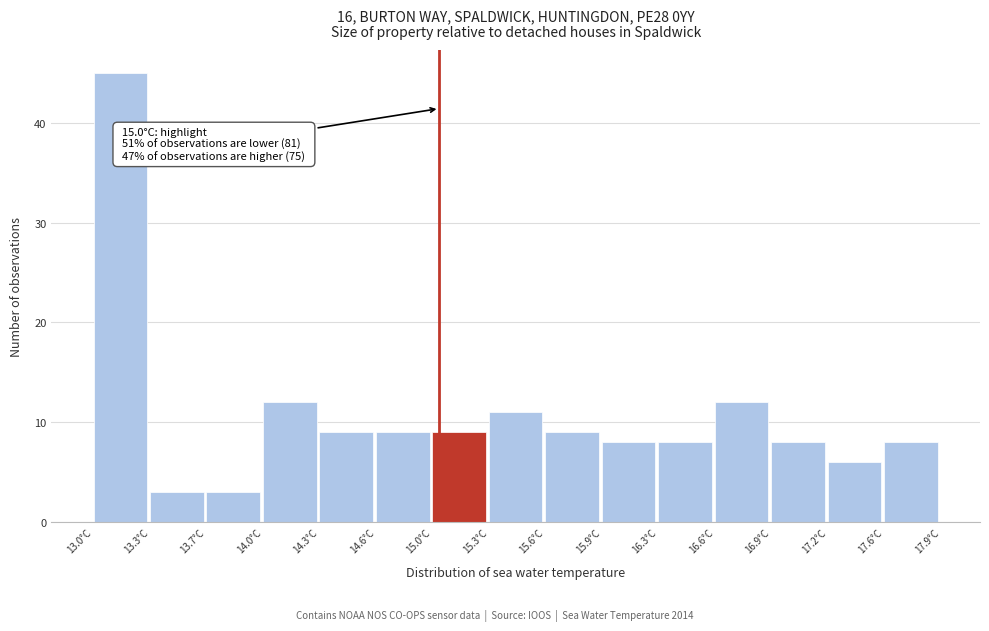

Which range on the x-axis has the tallest bar?

13.00 to 13.35